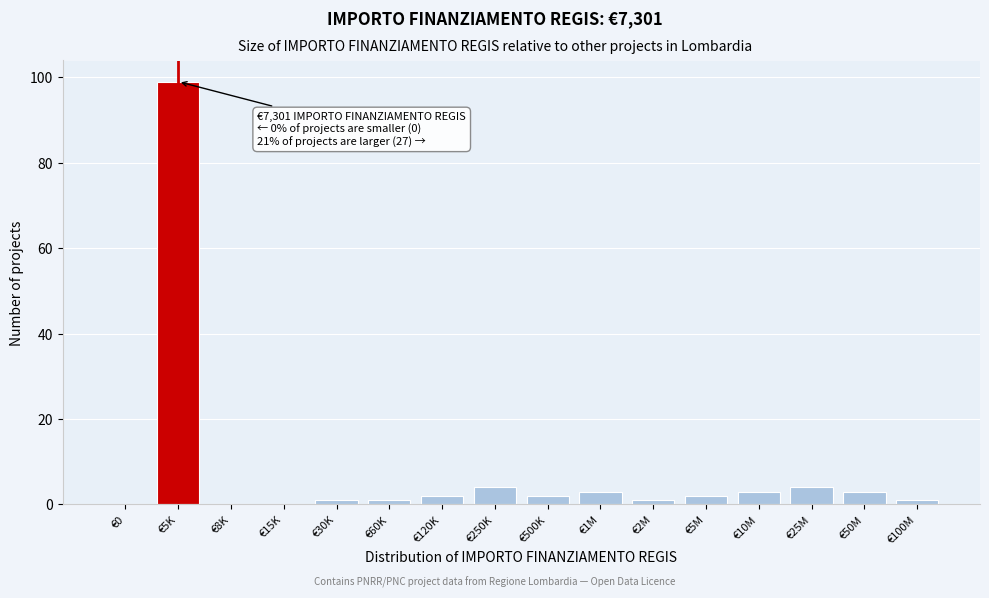

Reading right to left, extract all data points from this chart.

€100M=1	€50M=3	€25M=4	€10M=3	€5M=2	€2M=1	€1M=3	€500K=2	€250K=4	€120K=2	€60K=1	€30K=1	€15K=0	€8K=0	€5K=99	€0=0